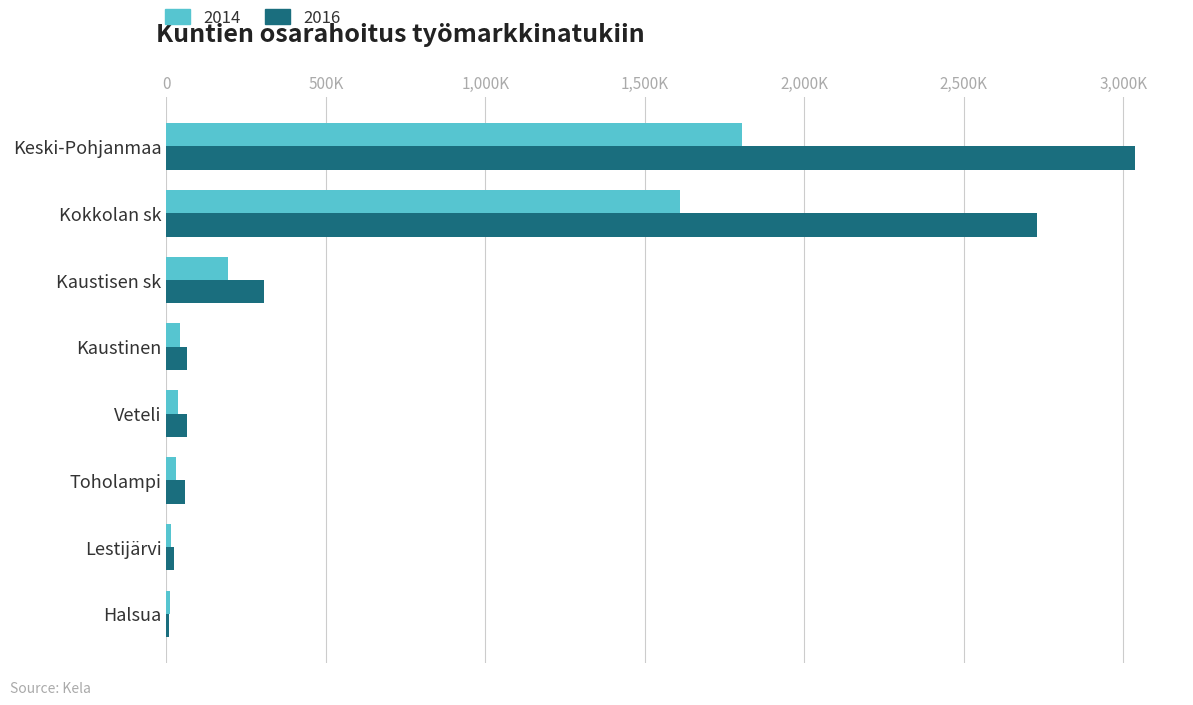

What is the sum of the 2014 values at Kokkolan sk and Kaustisen sk?

1805877